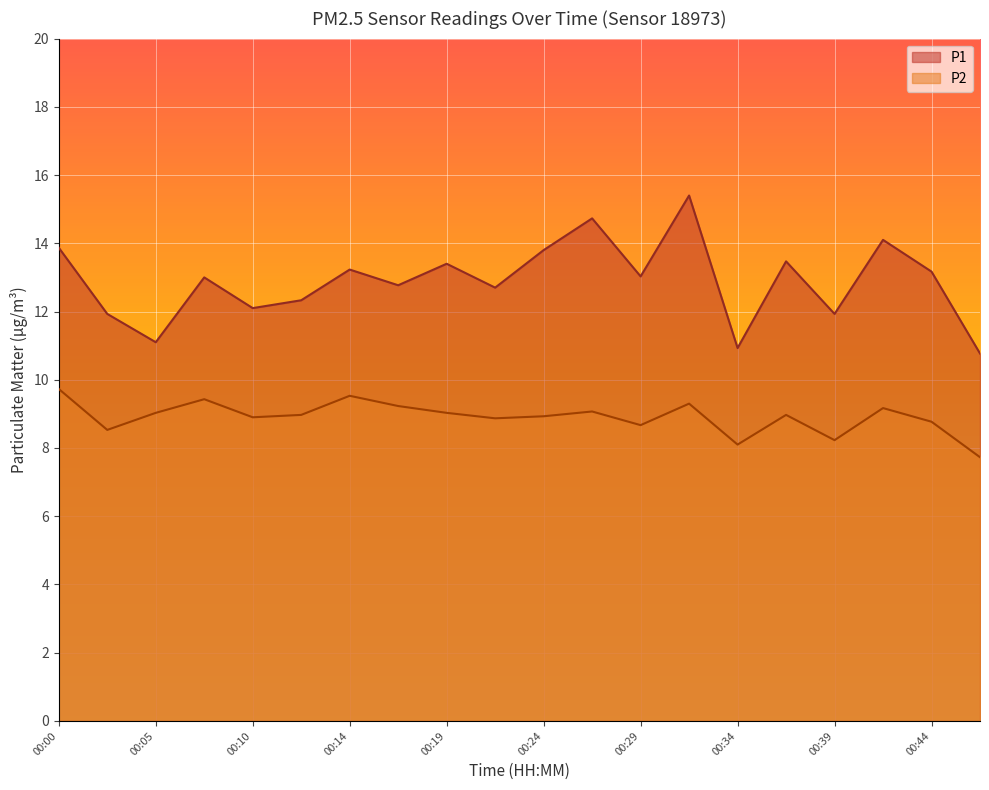

Reading left to right, extract all data points from this chart.

P1: 00:00=13.9	00:02=11.9	00:05=11.1	00:07=13.0	00:10=12.1	00:12=12.3	00:14=13.2	00:17=12.8	00:19=13.4	00:22=12.7	00:24=13.8	00:27=14.7	00:29=13.0	00:32=15.4	00:34=10.9	00:37=13.5	00:39=11.9	00:42=14.1	00:44=13.2	00:46=10.8
P2: 00:00=9.7	00:02=8.5	00:05=9.0	00:07=9.4	00:10=8.9	00:12=9.0	00:14=9.5	00:17=9.2	00:19=9.0	00:22=8.9	00:24=8.9	00:27=9.1	00:29=8.7	00:32=9.3	00:34=8.1	00:37=9.0	00:39=8.2	00:42=9.2	00:44=8.8	00:46=7.7